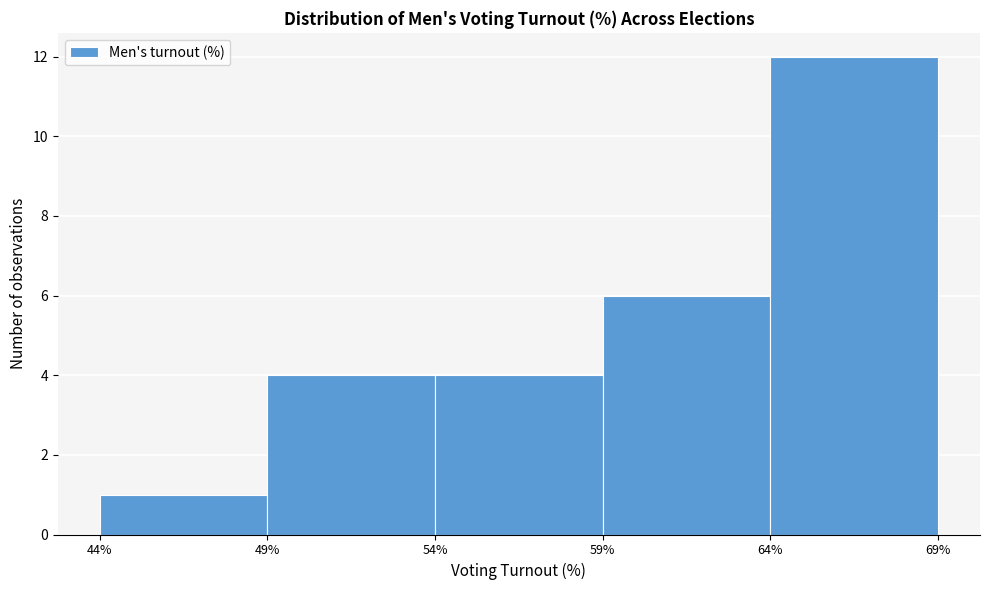

Which range on the x-axis has the tallest bar?

64% to 69%